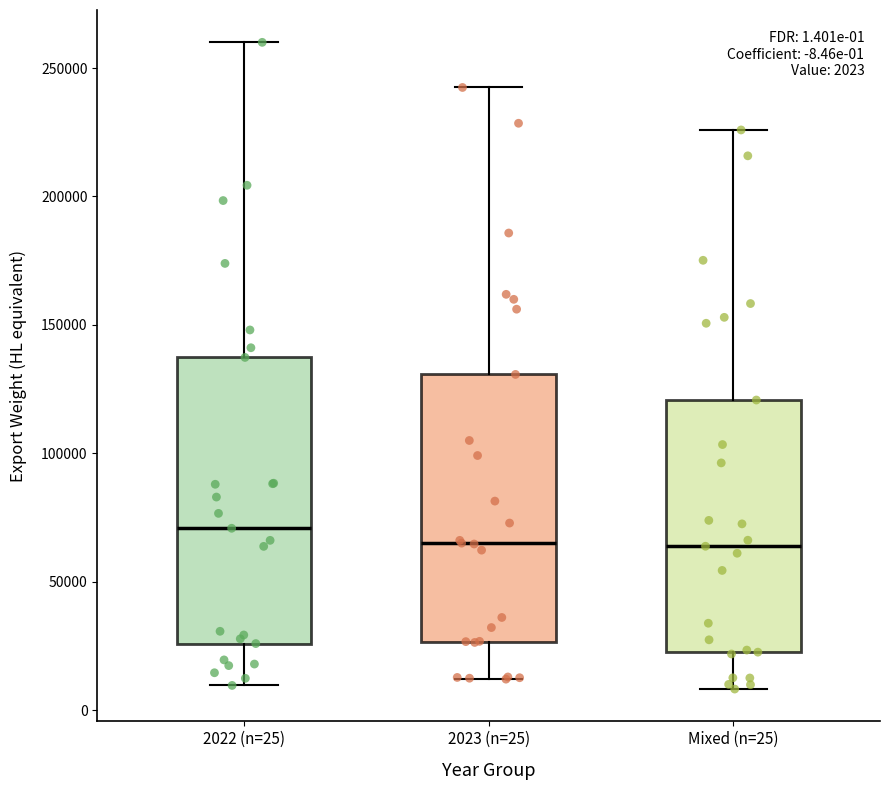

Which box is the tallest, from its lower edge to its upper edge?

2022 (n=25)